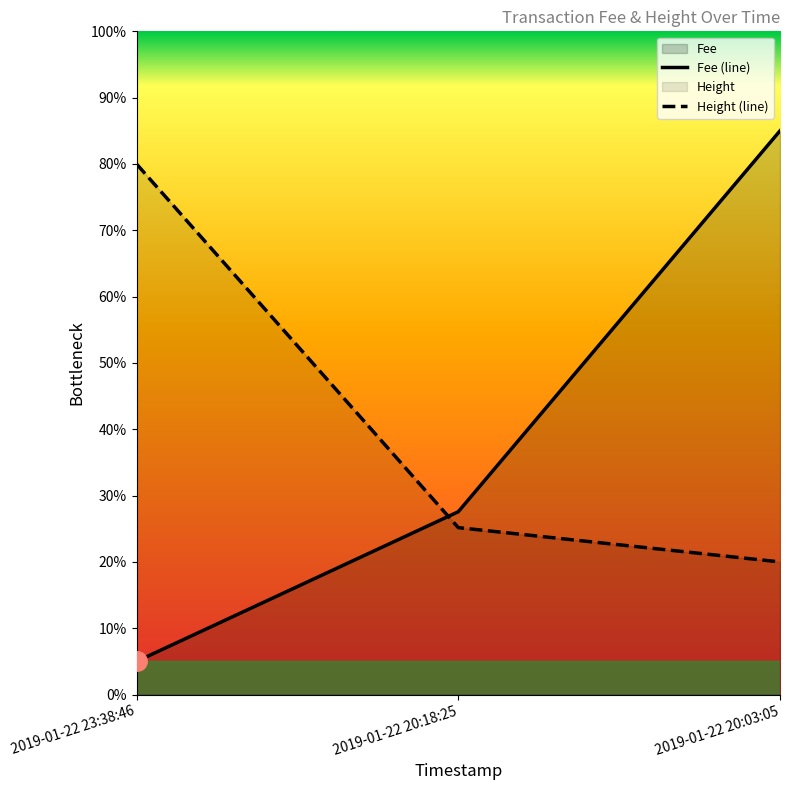

At which label does Height first exceed 25?

2019-01-22 23:38:46